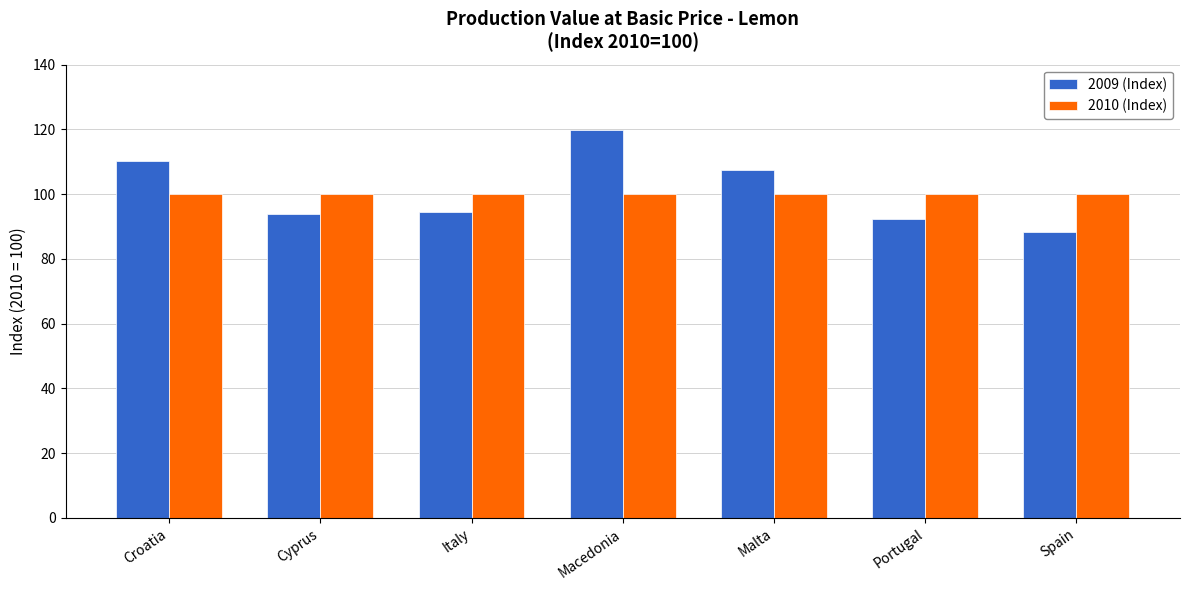

At Cyprus, list the series in order from largest to smallest.

2010 (Index), 2009 (Index)